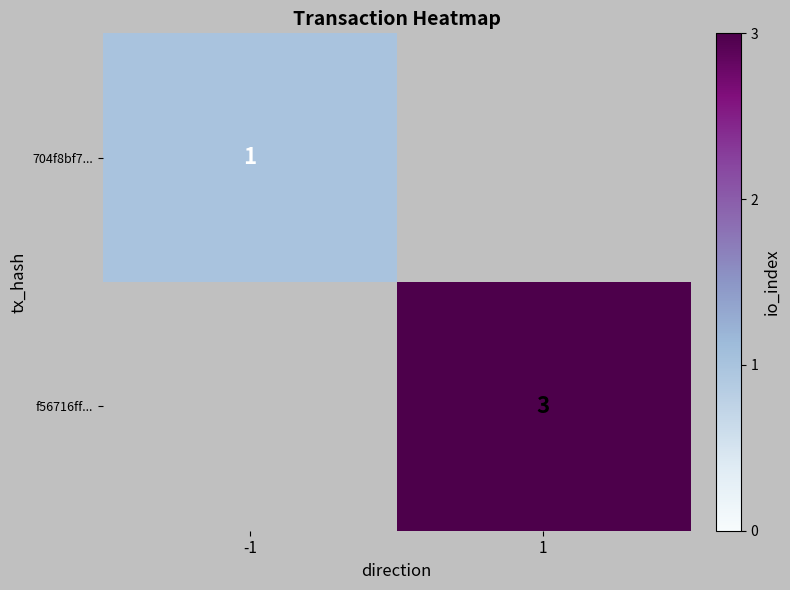

How many categories are shown in the chart?

2